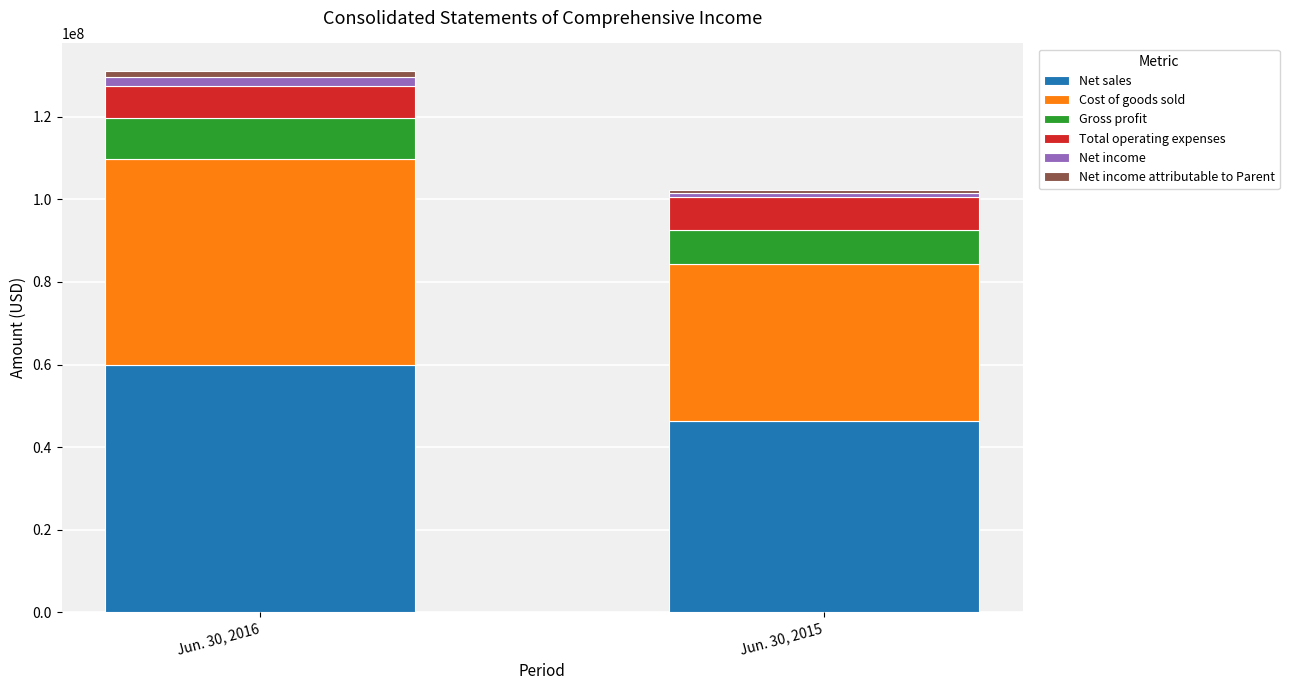

Is it true that Net sales equals 28779744 at Jun. 30, 2016?

False